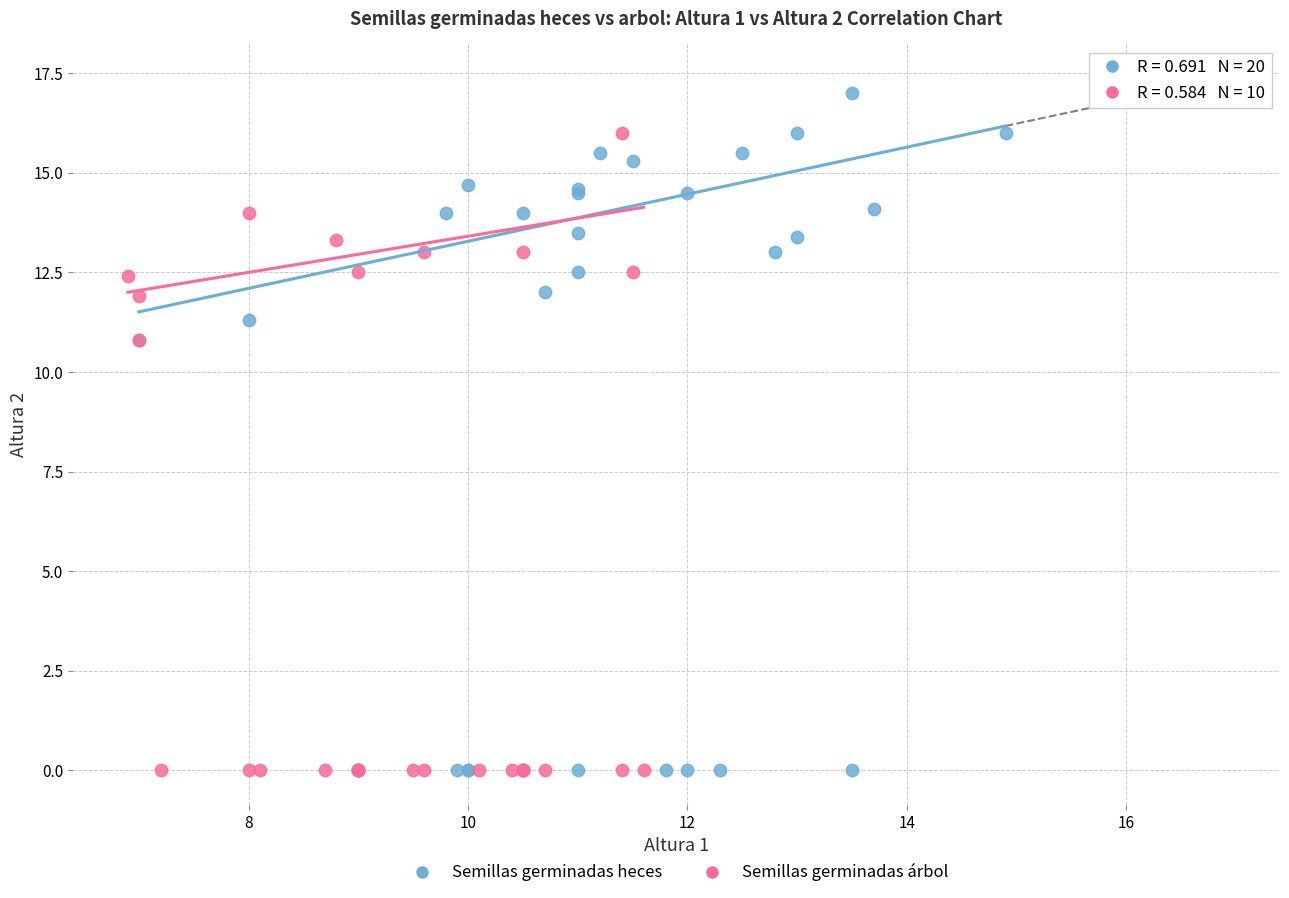

Which series reaches the maximum Y coordinate?

Semillas germinadas heces